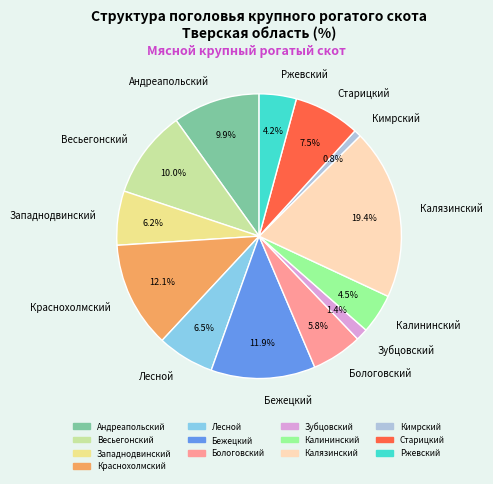

Count the number of slices in the pie.

13